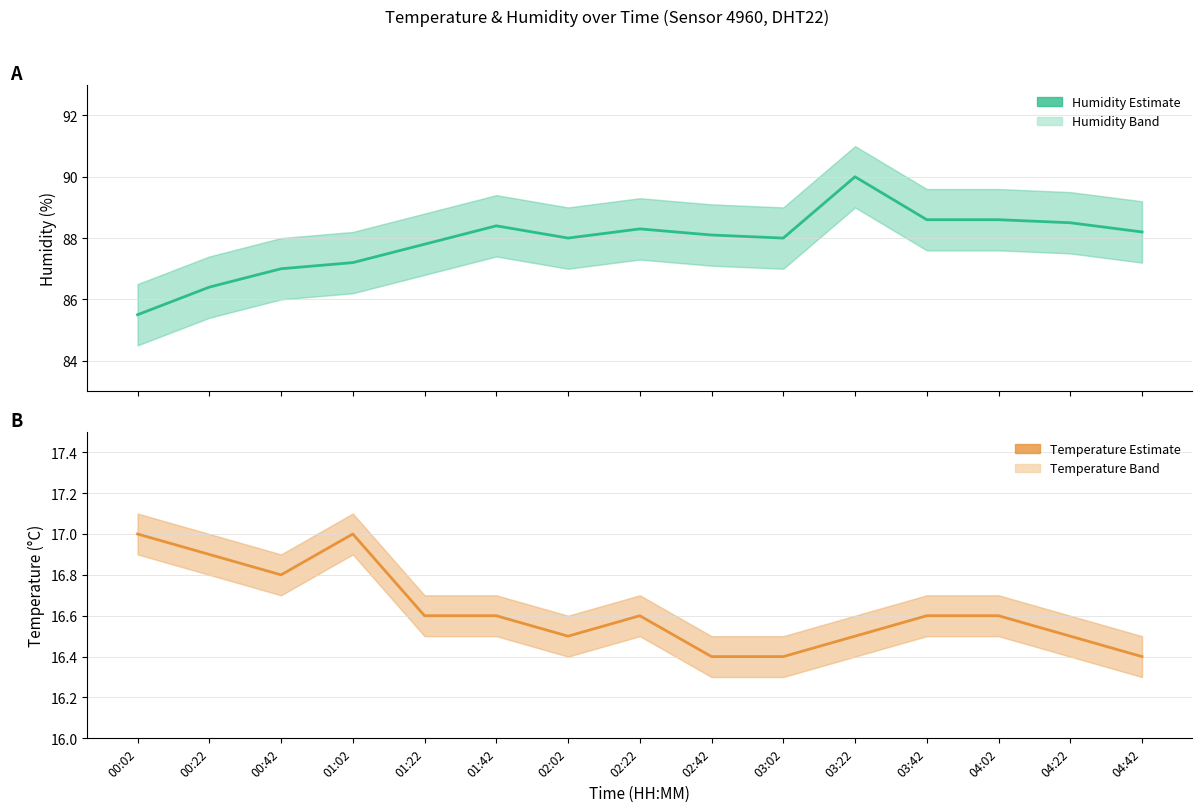

What value does the data have at 02:42?

16.4